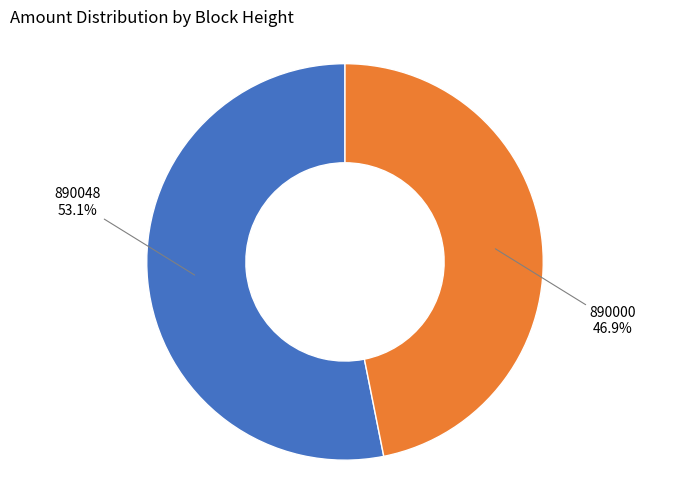

Is there any slice that represents more than half of the pie?

Yes